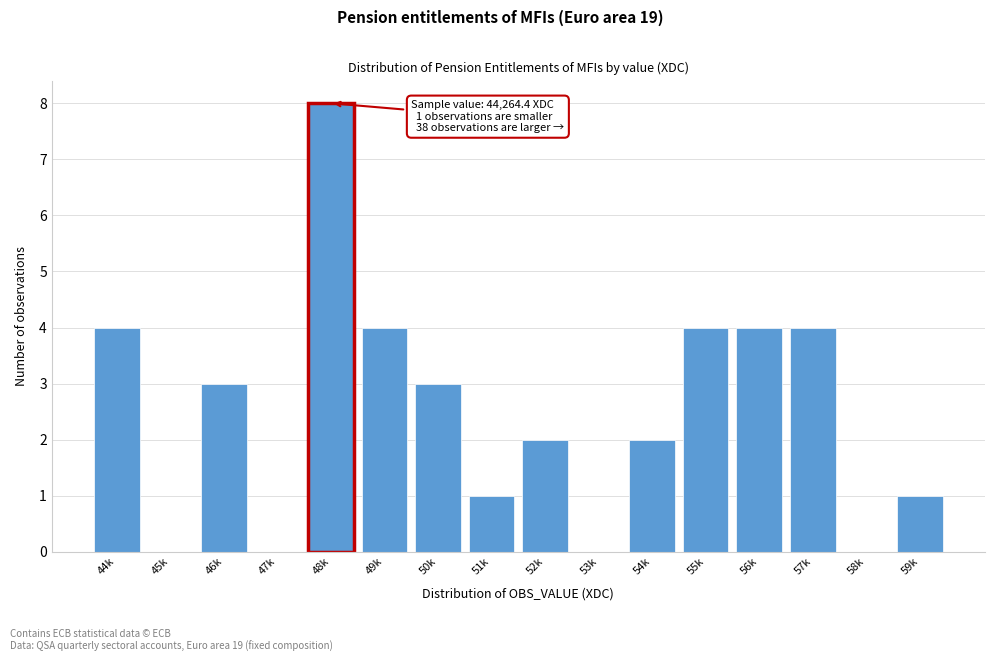

Reading left to right, what are all the values shown in this chart?

44k=4	45k=0	46k=3	47k=0	48k=8	49k=4	50k=3	51k=1	52k=2	53k=0	54k=2	55k=4	56k=4	57k=4	58k=0	59k=1